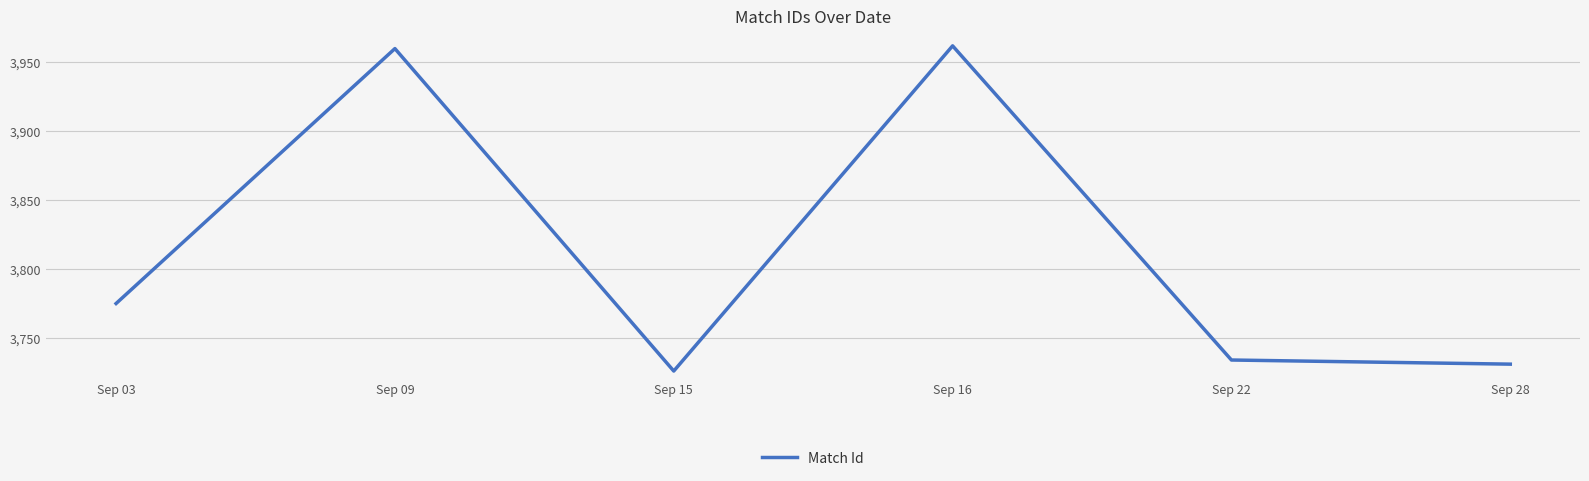

Does the chart have visible grid lines?

Yes